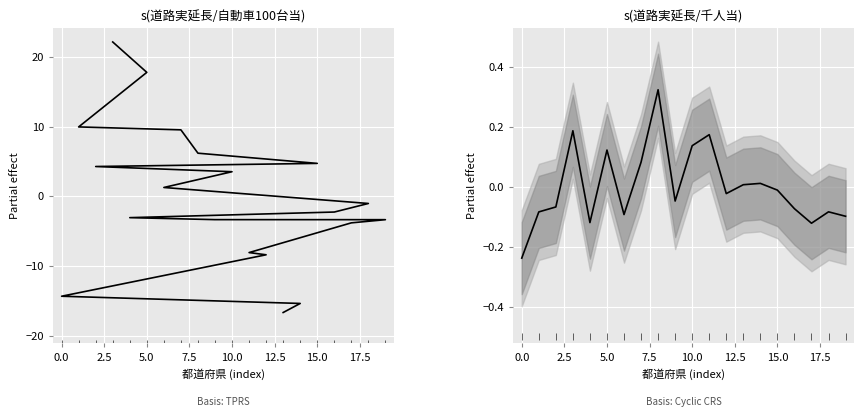

How many values in 道路実延長(自動車100台当) are above zero?

9